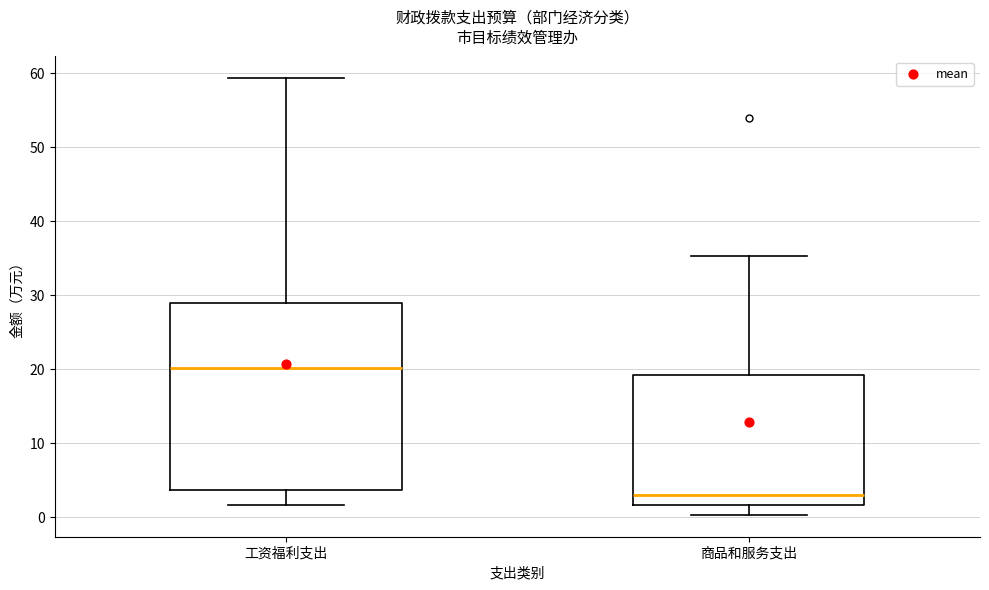

Reading left to right, read every box against the y-axis: the position of its median line, the range the box covers, and the ends of its whiskers. The values are not printed on the chart, so give them approximately, as read against the axis.

工资福利支出: median 20, box 4 to 29, whiskers 2 to 59
商品和服务支出: median 3, box 2 to 19, whiskers 0 to 35